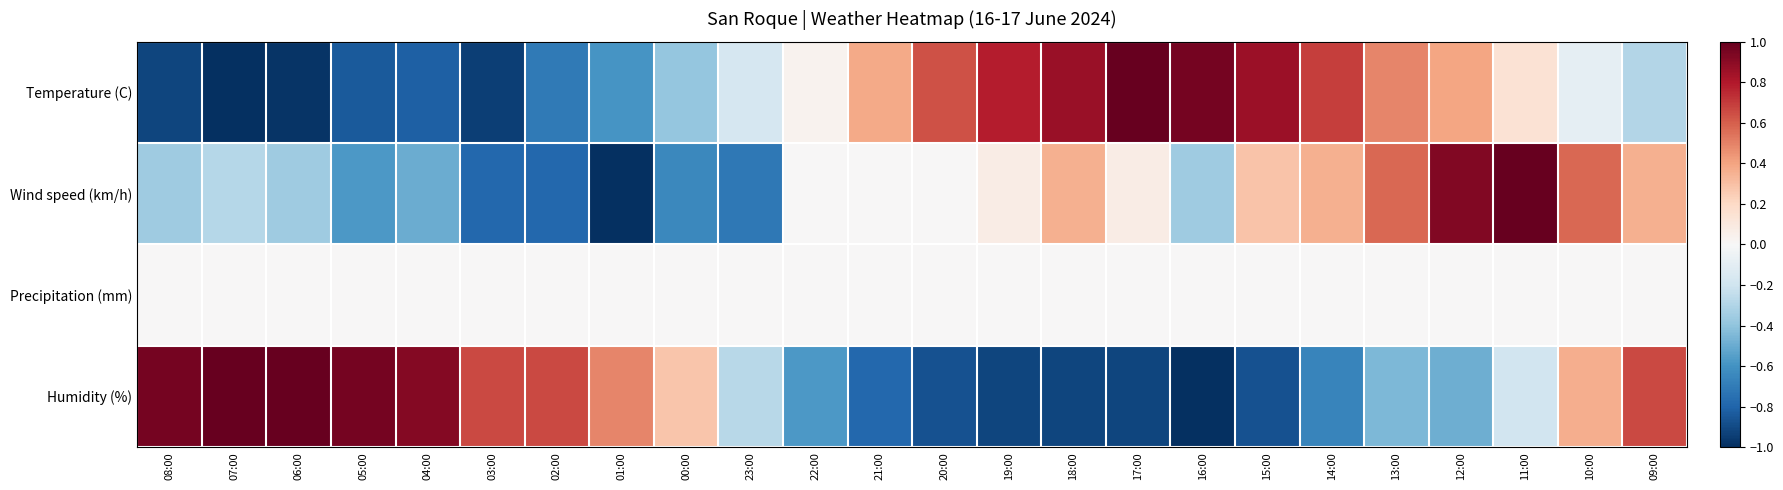

Rank the series by their average value, from lowest to highest.

Wind speed (km/h), Humidity (%), Temperature (C), Precipitation (mm)